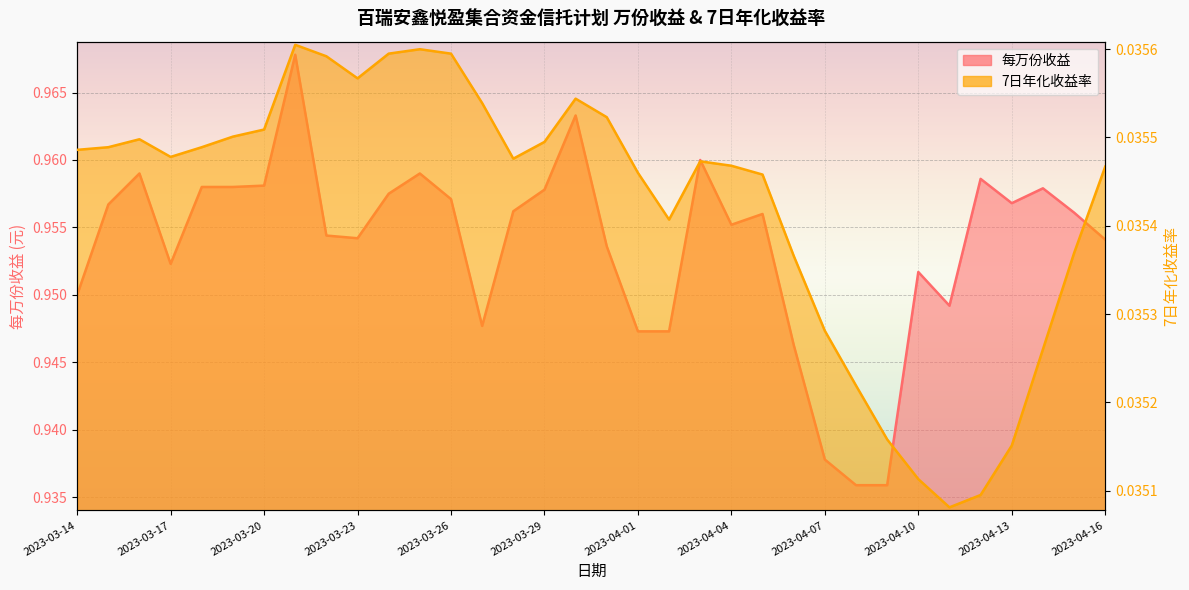

Reading left to right, list all the values displayed in this chart.

每万份收益: 0.9	1.0	1.0	1.0	1.0	1.0	1.0	1.0	1.0	1.0	1.0	1.0	1.0	0.9	1.0	1.0	1.0	1.0	0.9	0.9	1.0	1.0	1.0	0.9	0.9	0.9	0.9	1.0	0.9	1.0	1.0	1.0	1.0	1.0
7日年化收益率: 0.0	0.0	0.0	0.0	0.0	0.0	0.0	0.0	0.0	0.0	0.0	0.0	0.0	0.0	0.0	0.0	0.0	0.0	0.0	0.0	0.0	0.0	0.0	0.0	0.0	0.0	0.0	0.0	0.0	0.0	0.0	0.0	0.0	0.0